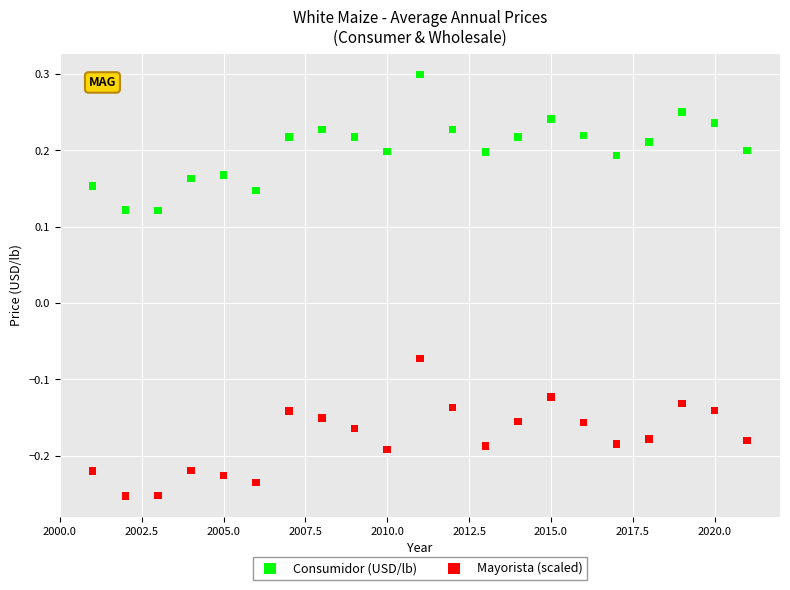

Across all data points, what is the range of X values (max minus min)?

20.0